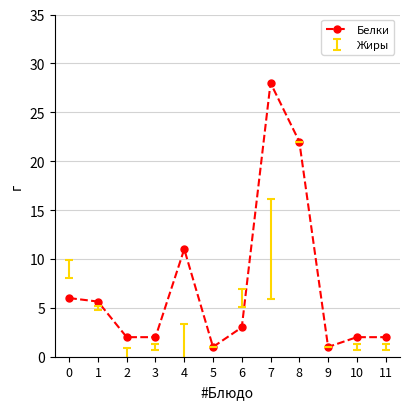

Which series has the widest spread of values?

Белки